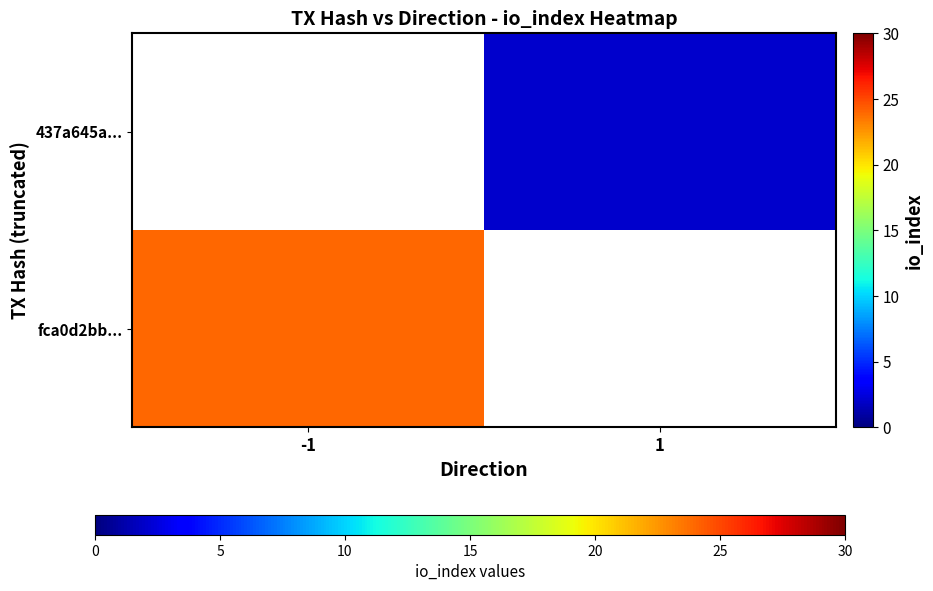

How many distinct data groups are displayed?

2